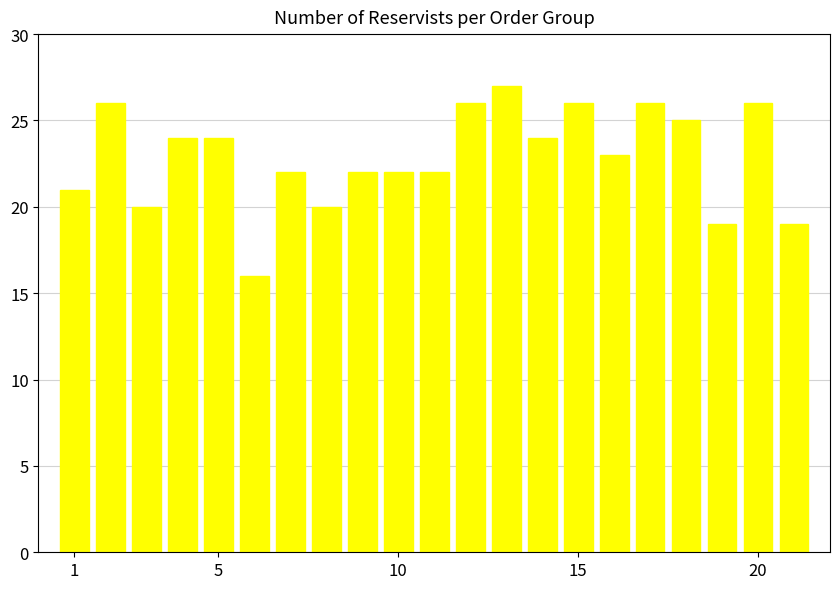

What is the sum of all values?

480